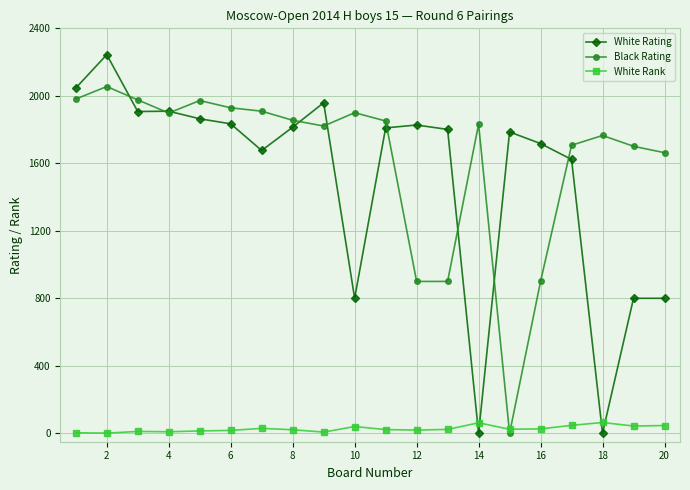

List the series in order of their peak value, lowest first.

White Rank, Black Rating, White Rating